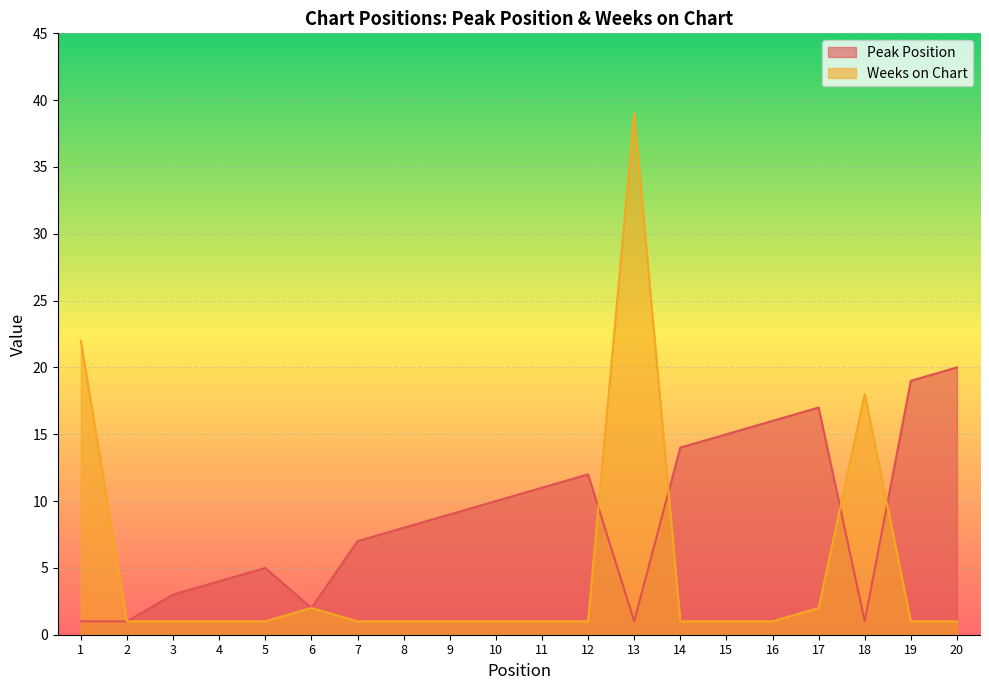

Reading left to right, what are all the values shown in this chart?

Peak Position: 1	1	3	4	5	2	7	8	9	10	11	12	1	14	15	16	17	1	19	20
Weeks on Chart: 22	1	1	1	1	2	1	1	1	1	1	1	39	1	1	1	2	18	1	1